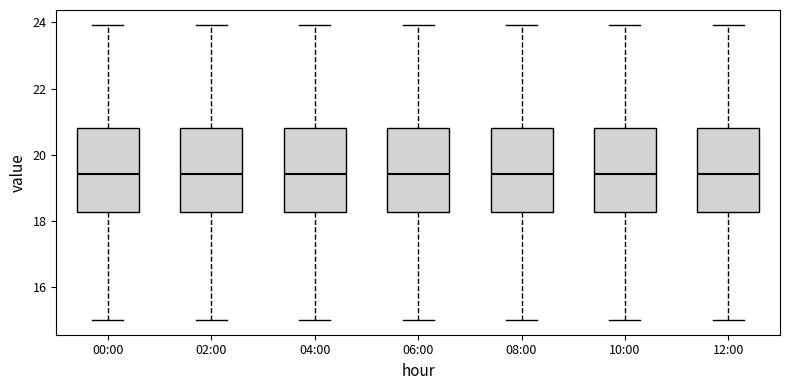

Reading left to right, read every box against the y-axis: the position of its median line, the range the box covers, and the ends of its whiskers. The values are not printed on the chart, so give them approximately, as read against the axis.

00:00: median 19.4, box 18.2 to 20.8, whiskers 15.0 to 24.0
02:00: median 19.4, box 18.2 to 20.8, whiskers 15.0 to 24.0
04:00: median 19.4, box 18.2 to 20.8, whiskers 15.0 to 24.0
06:00: median 19.4, box 18.2 to 20.8, whiskers 15.0 to 24.0
08:00: median 19.4, box 18.2 to 20.8, whiskers 15.0 to 24.0
10:00: median 19.4, box 18.2 to 20.8, whiskers 15.0 to 24.0
12:00: median 19.4, box 18.2 to 20.8, whiskers 15.0 to 24.0